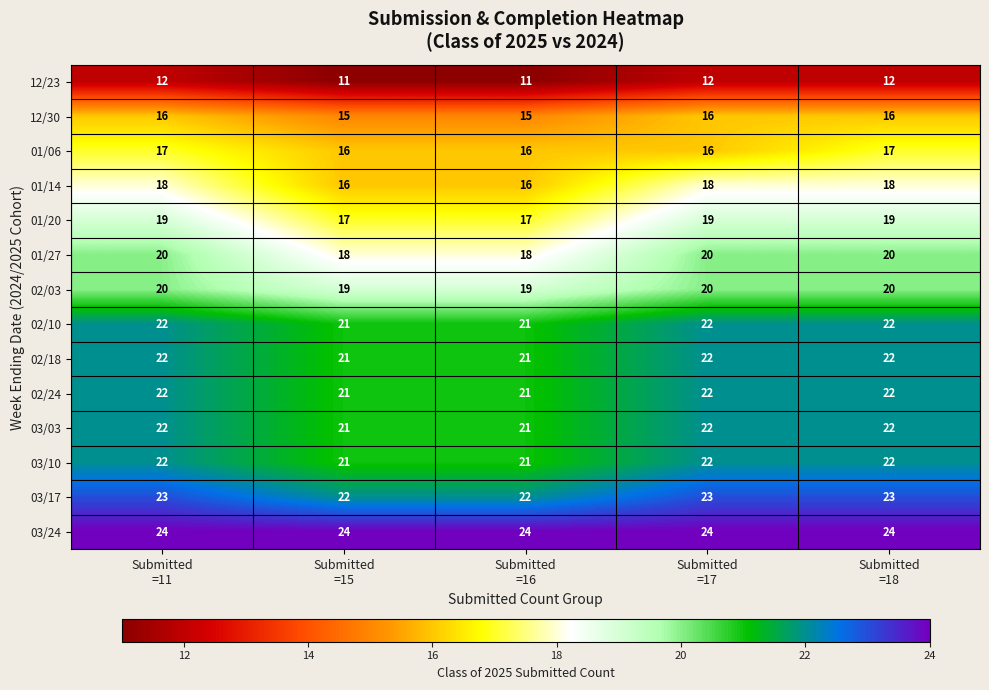

Count the 01/20 values in the range 17 to 19.

5